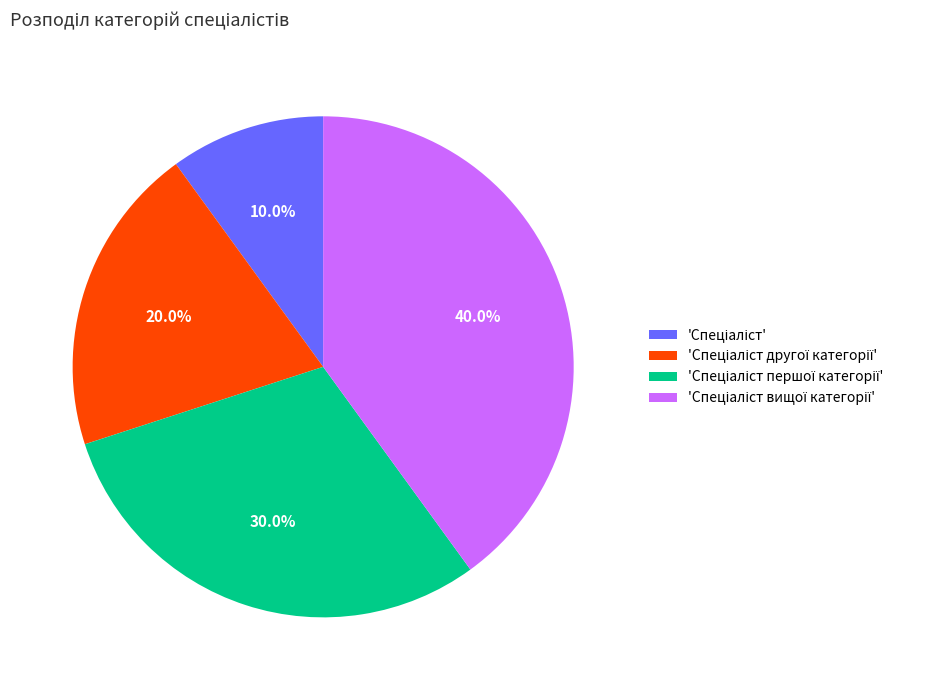

Is there any slice that represents more than half of the pie?

No